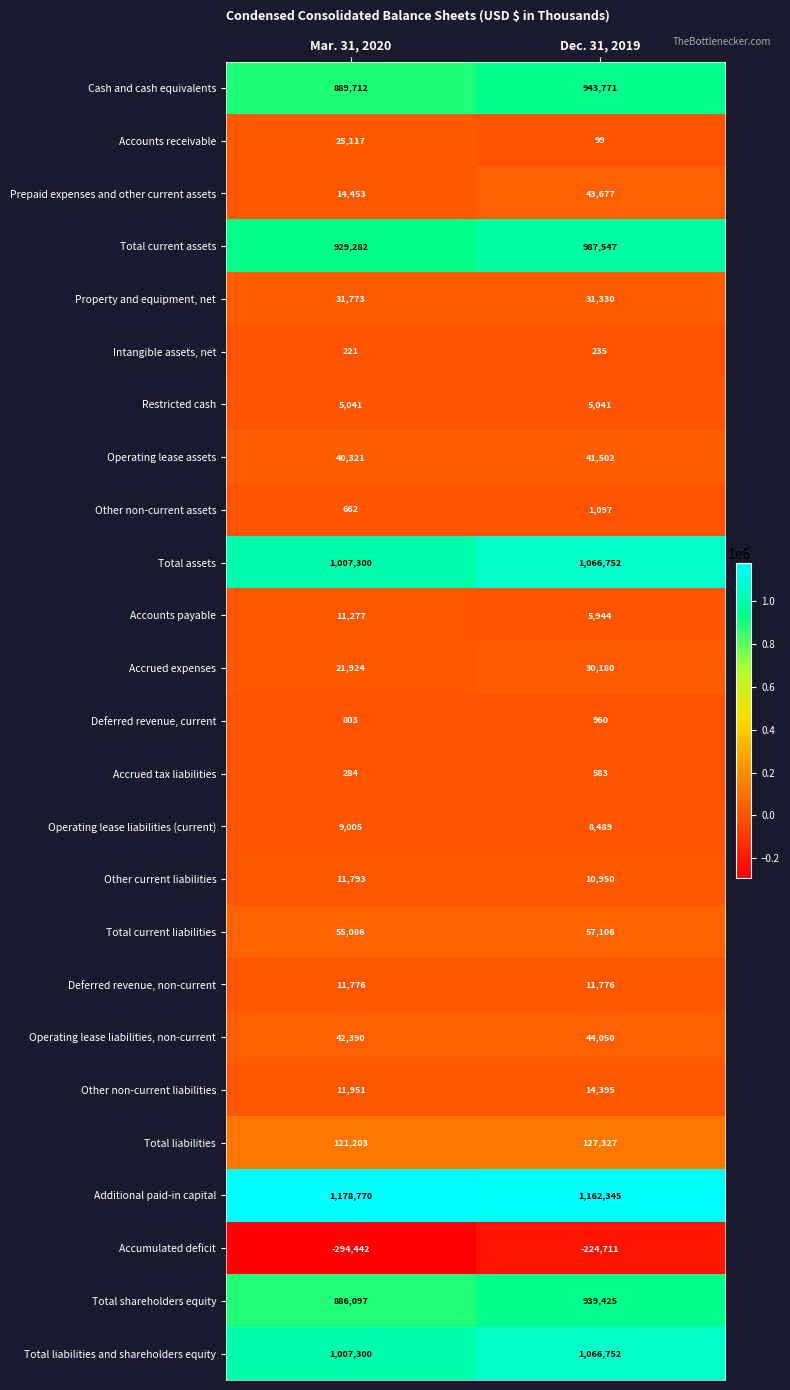

At how many categories does at least one series exceed 1080251?

2